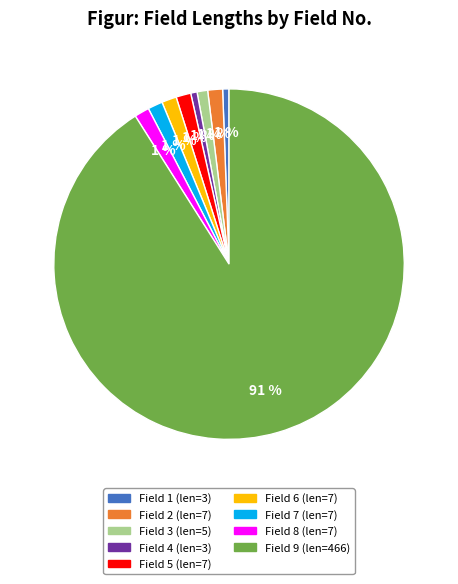

To the nearest percent, what portion does Field 4 represent?

1%